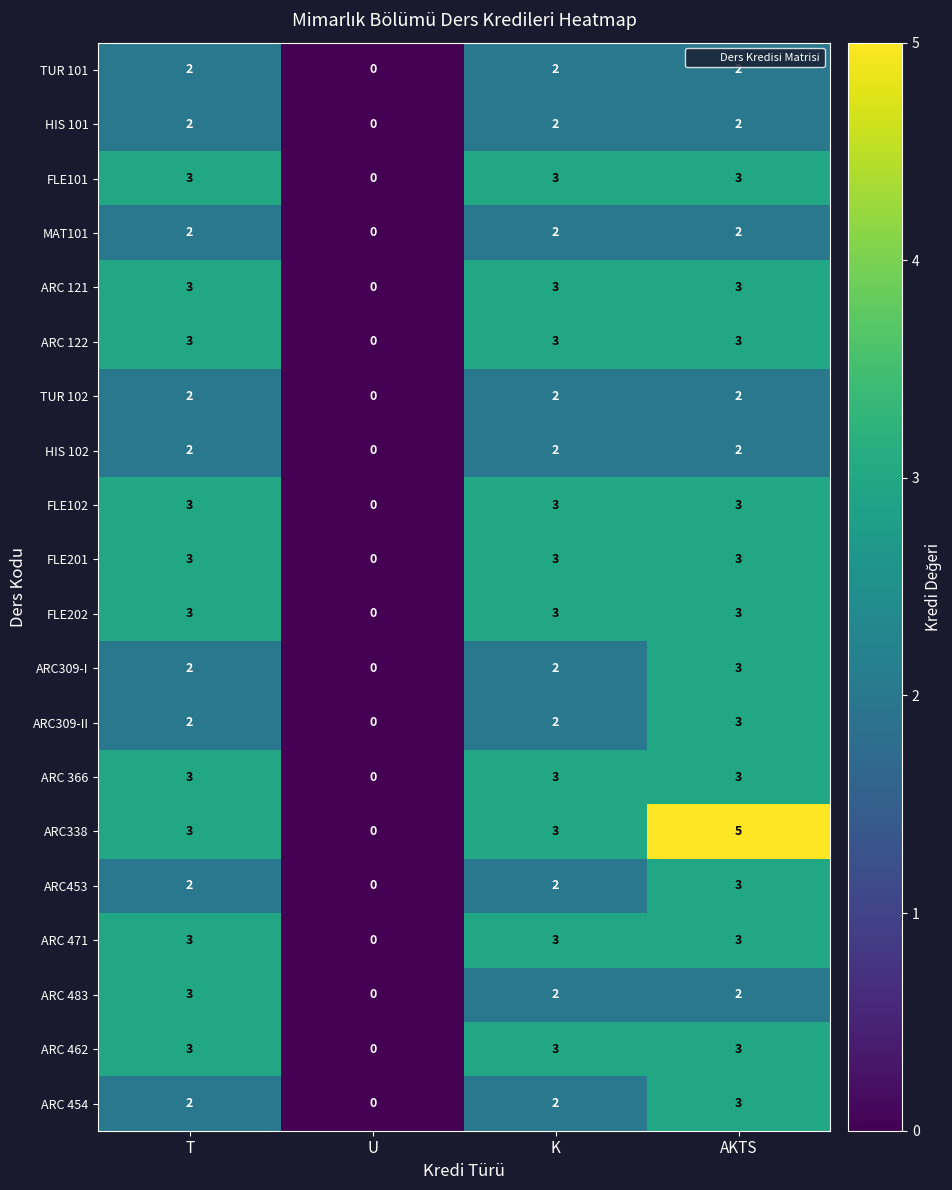

How many ARC 366 values are between 3 and 4?

3